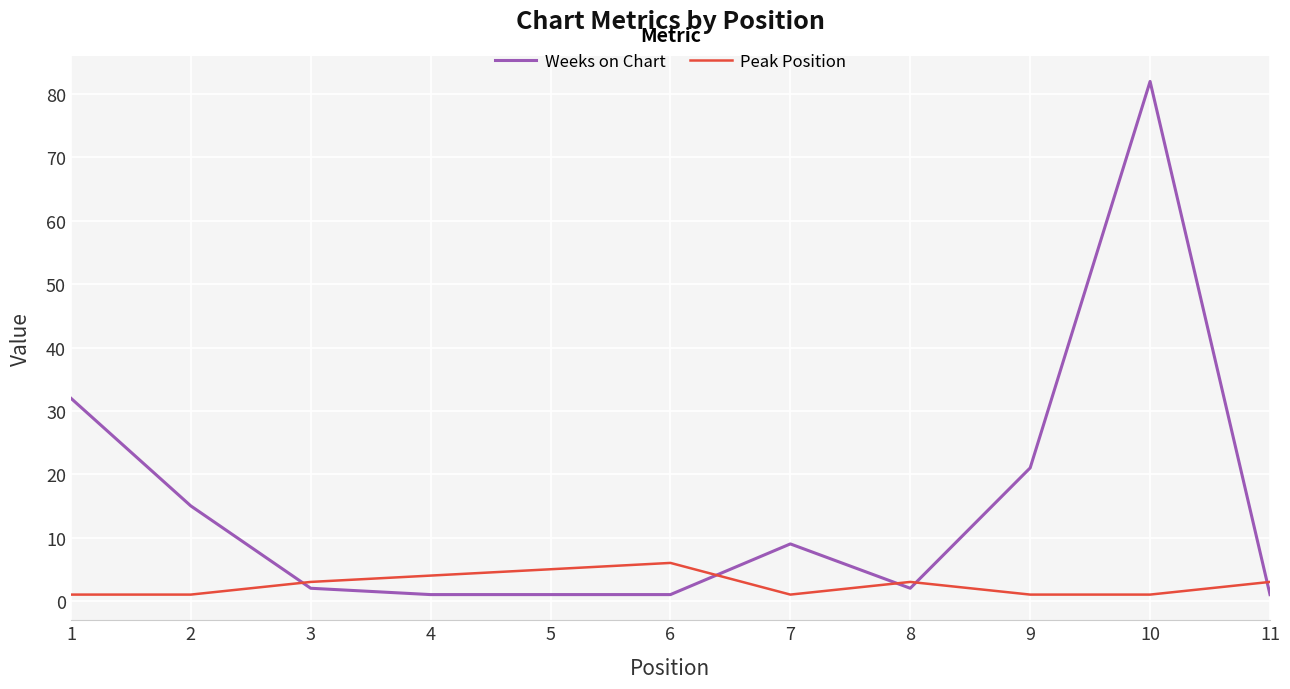

At 6, list the series in order from smallest to largest.

Weeks on Chart, Peak Position